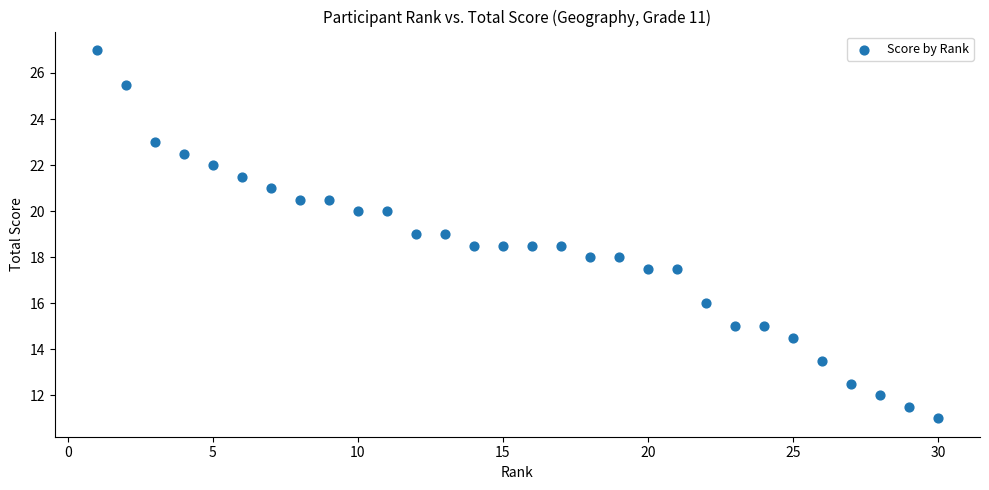

List the coordinates of all points as (Y, X) pairs, reading left to right.

(27.0, 1.0)  (25.5, 2.0)  (23.0, 3.0)  (22.5, 4.0)  (22.0, 5.0)  (21.5, 6.0)  (21.0, 7.0)  (20.5, 8.0)  (20.5, 9.0)  (20.0, 10.0)  (20.0, 11.0)  (19.0, 12.0)  (19.0, 13.0)  (18.5, 14.0)  (18.5, 15.0)  (18.5, 16.0)  (18.5, 17.0)  (18.0, 18.0)  (18.0, 19.0)  (17.5, 20.0)  (17.5, 21.0)  (16.0, 22.0)  (15.0, 23.0)  (15.0, 24.0)  (14.5, 25.0)  (13.5, 26.0)  (12.5, 27.0)  (12.0, 28.0)  (11.5, 29.0)  (11.0, 30.0)